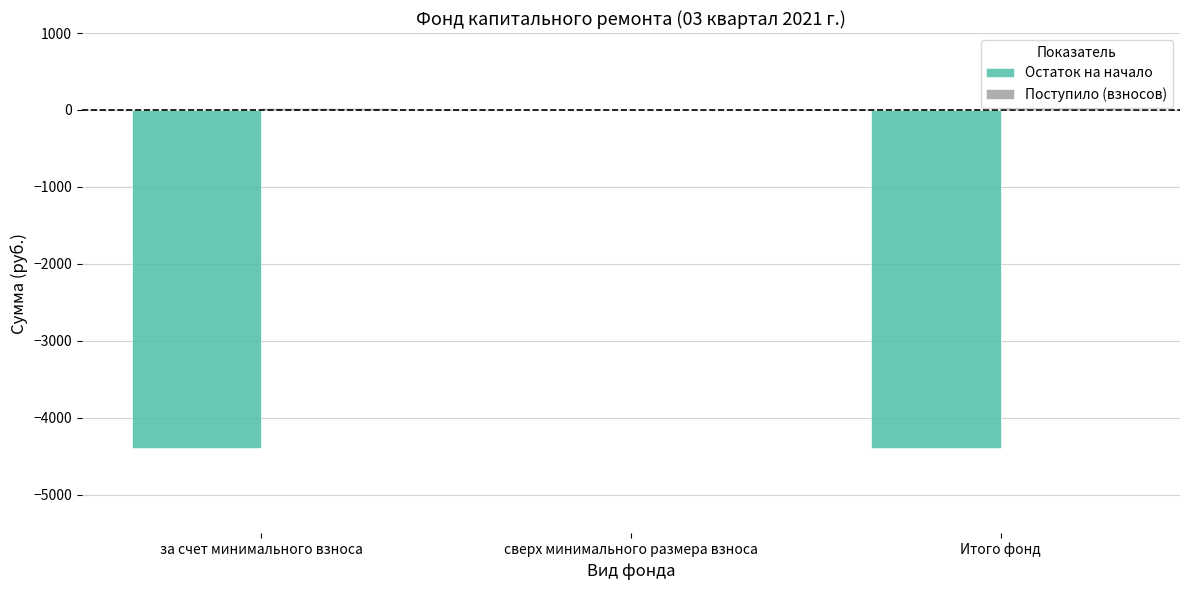

What is the sum of all Остаток на начало values?

-8797.7